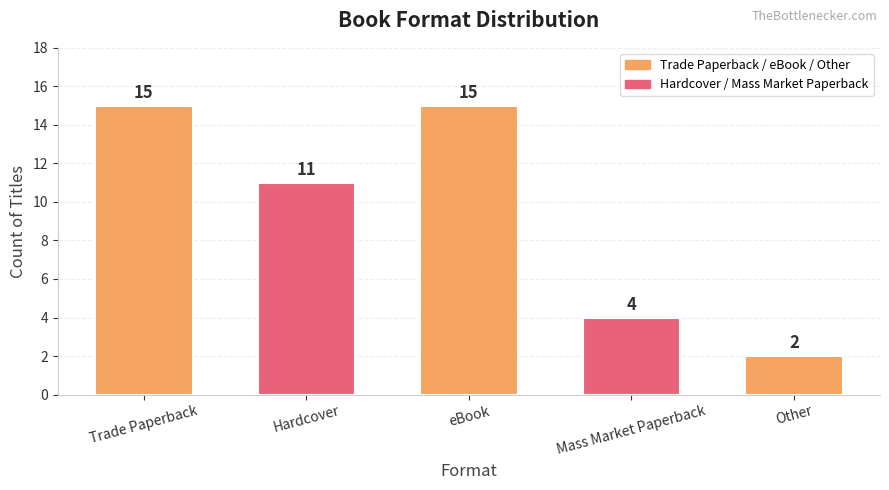

At which label does the data first exceed 11?

Trade Paperback